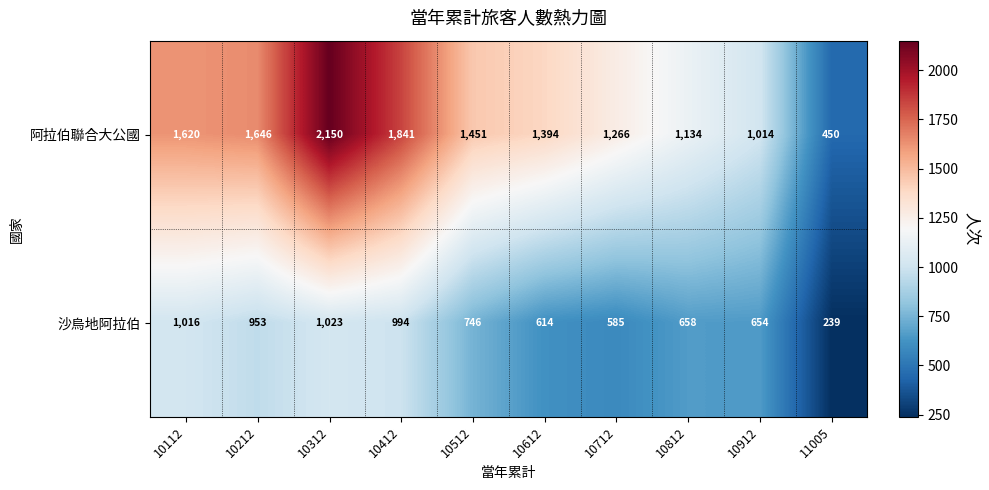

Between 10112 and 10712, which series saw the biggest shift?

沙烏地阿拉伯